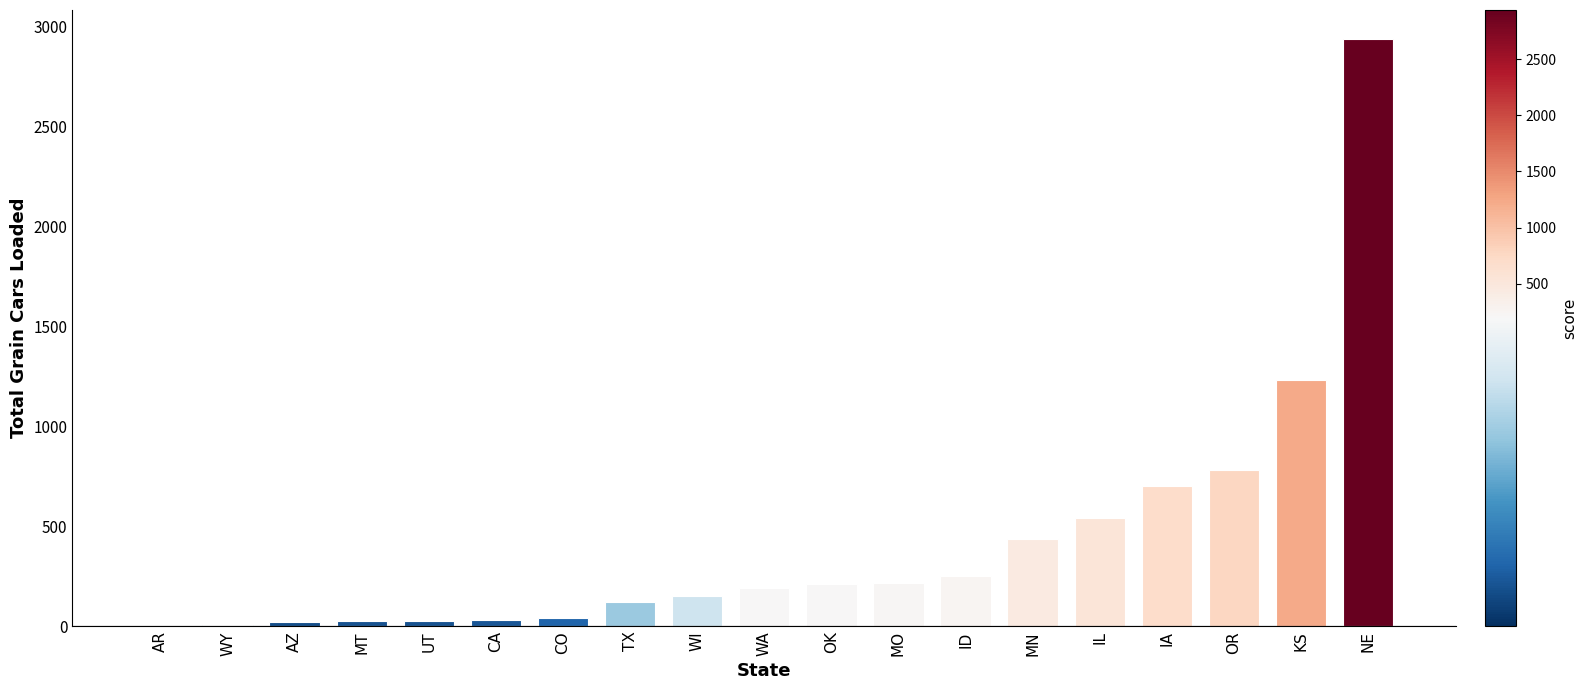

What is the change in value from MN to OR?

+345